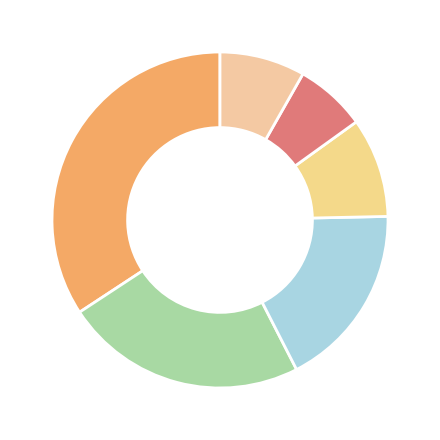

How many segments does this pie chart have?

6